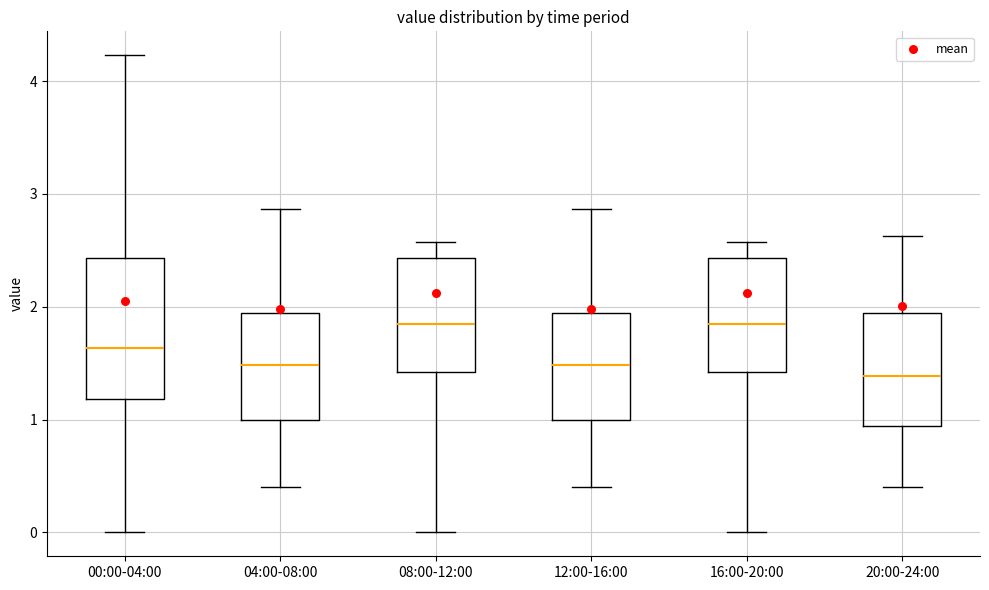

Comparing the boxes themselves (not the whiskers), which one is the tallest?

00:00-04:00